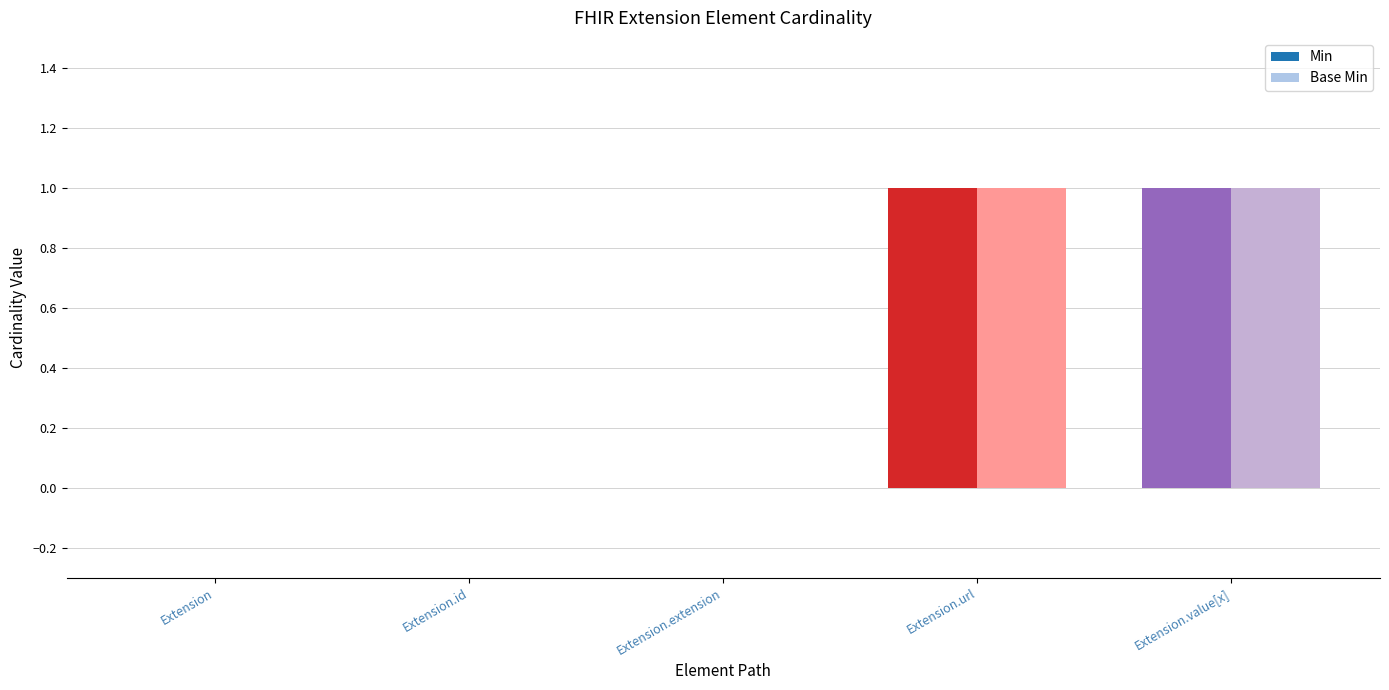

The Min series shows 0 at Extension. True or false?

True